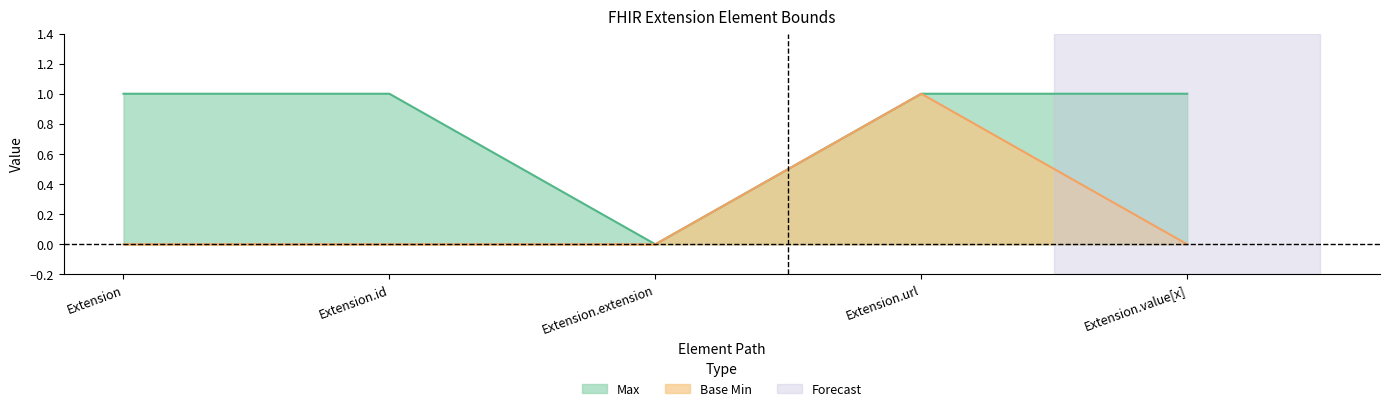

Is it true that Max equals 0 at Extension.id?

False